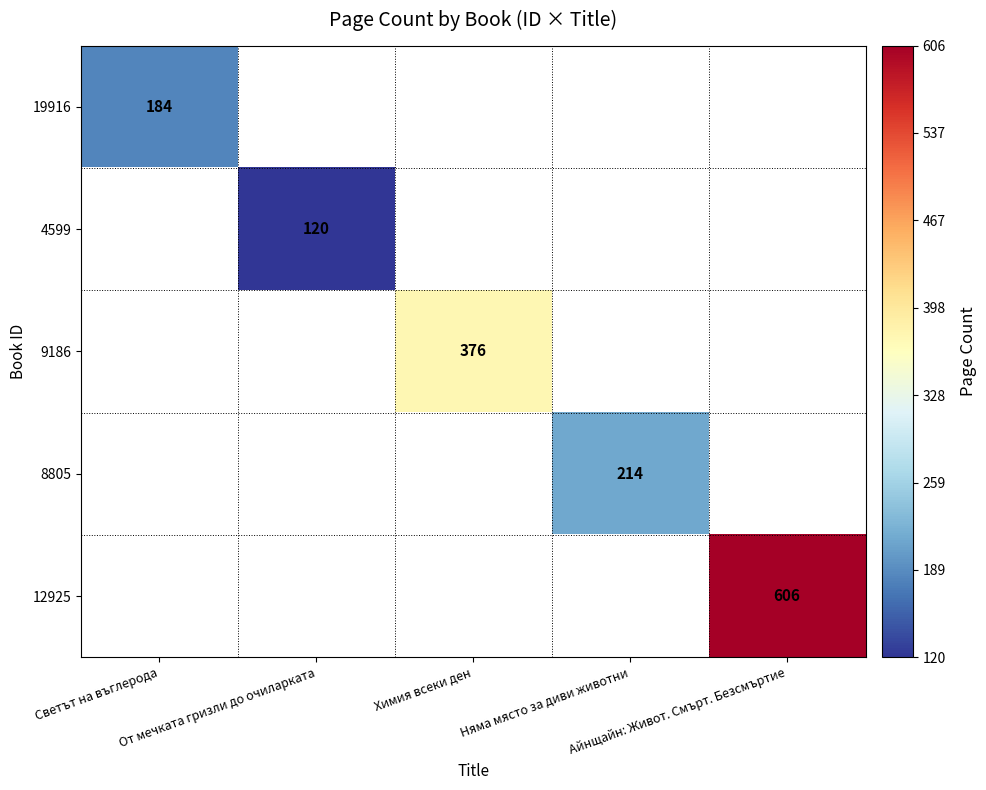

How many values in 19916 are above zero?

1